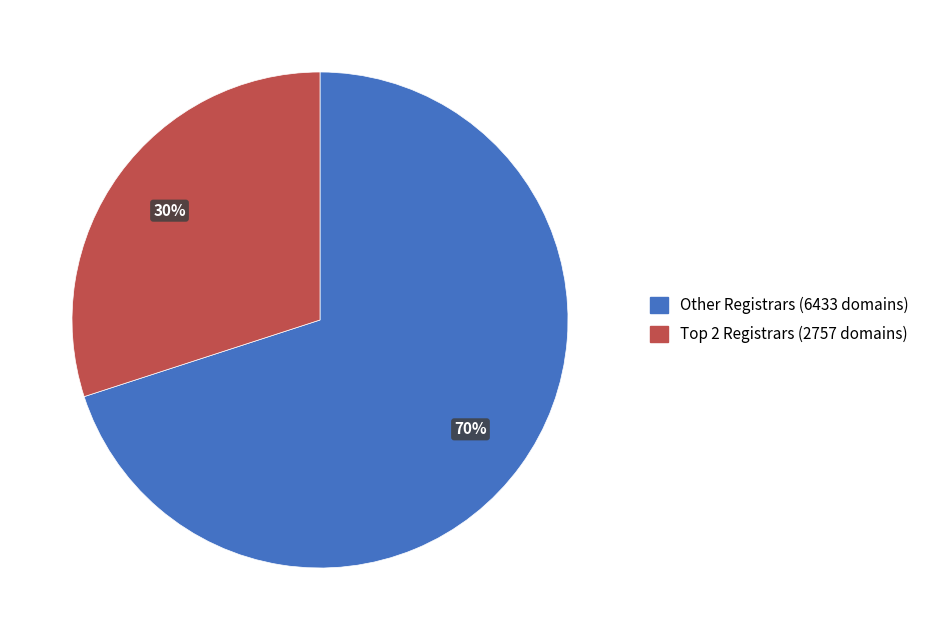

Is there a majority slice in this chart?

Yes